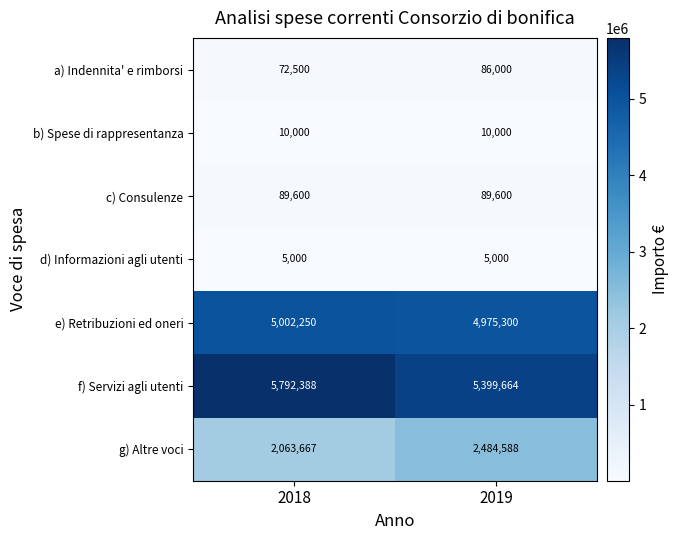

Is it true that f) Servizi agli utenti equals 5399664 at 2019?

True